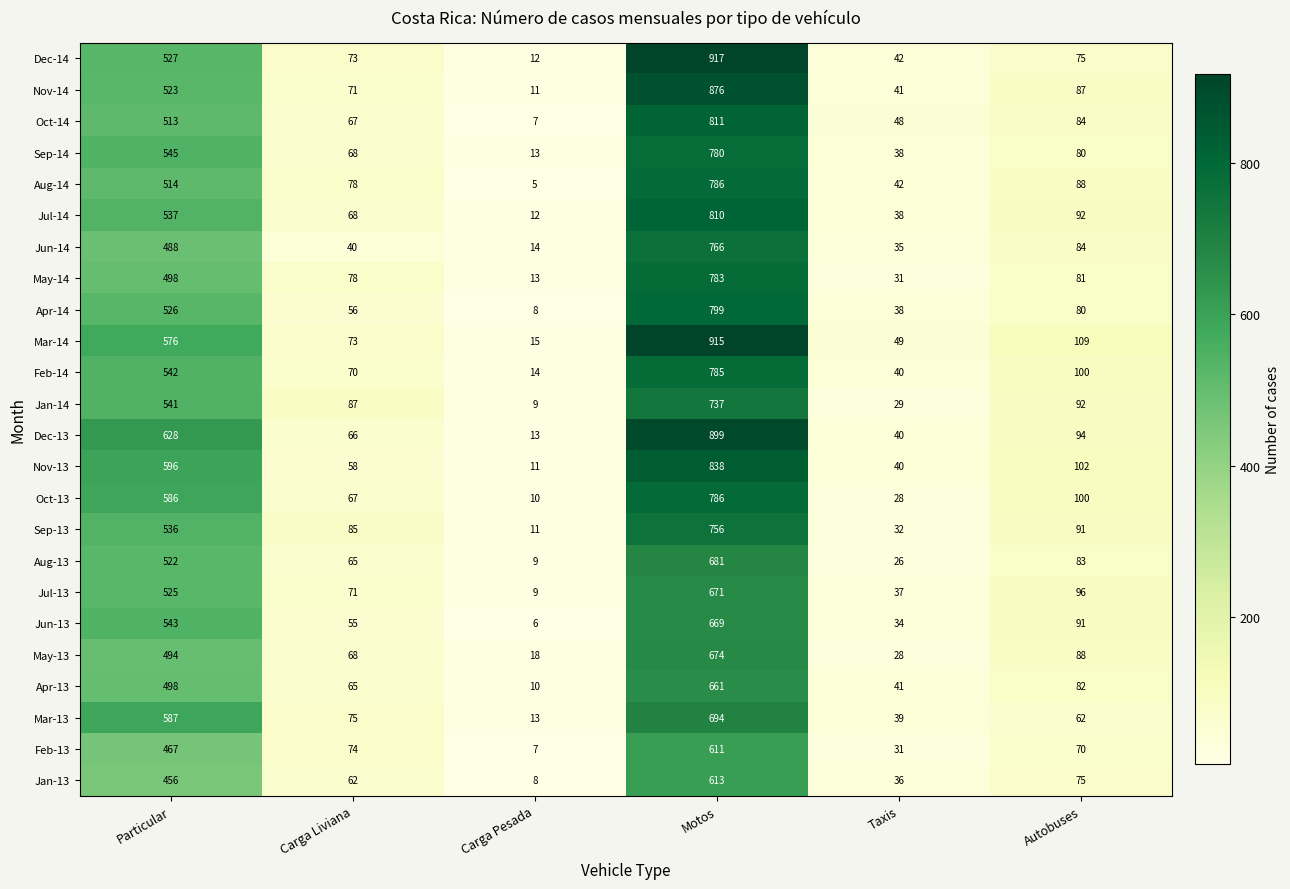

How many categories are shown in the chart?

6